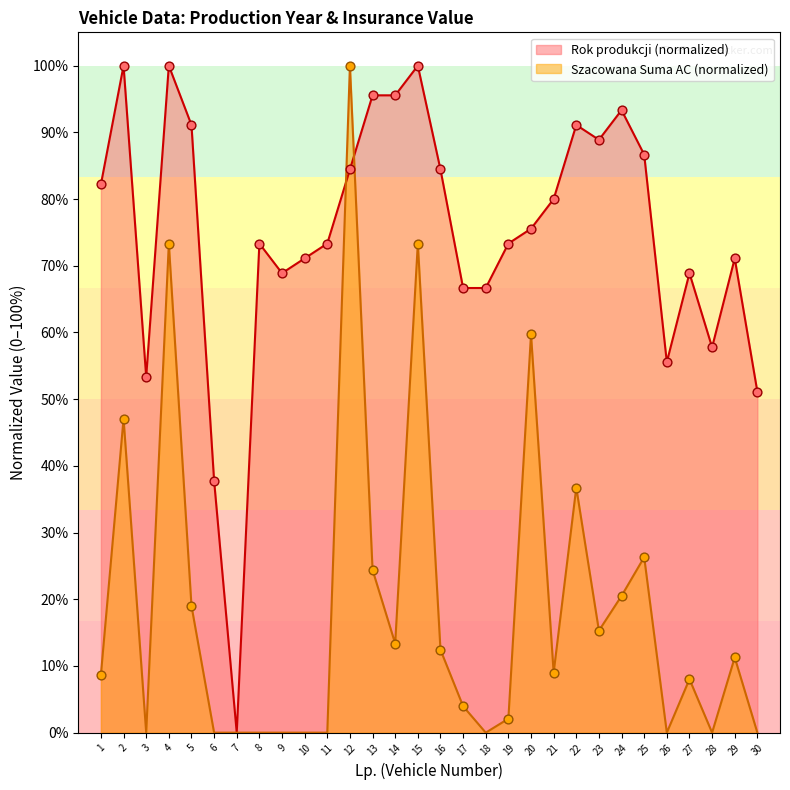

Which series contains the lowest Y value?

Rok produkcji